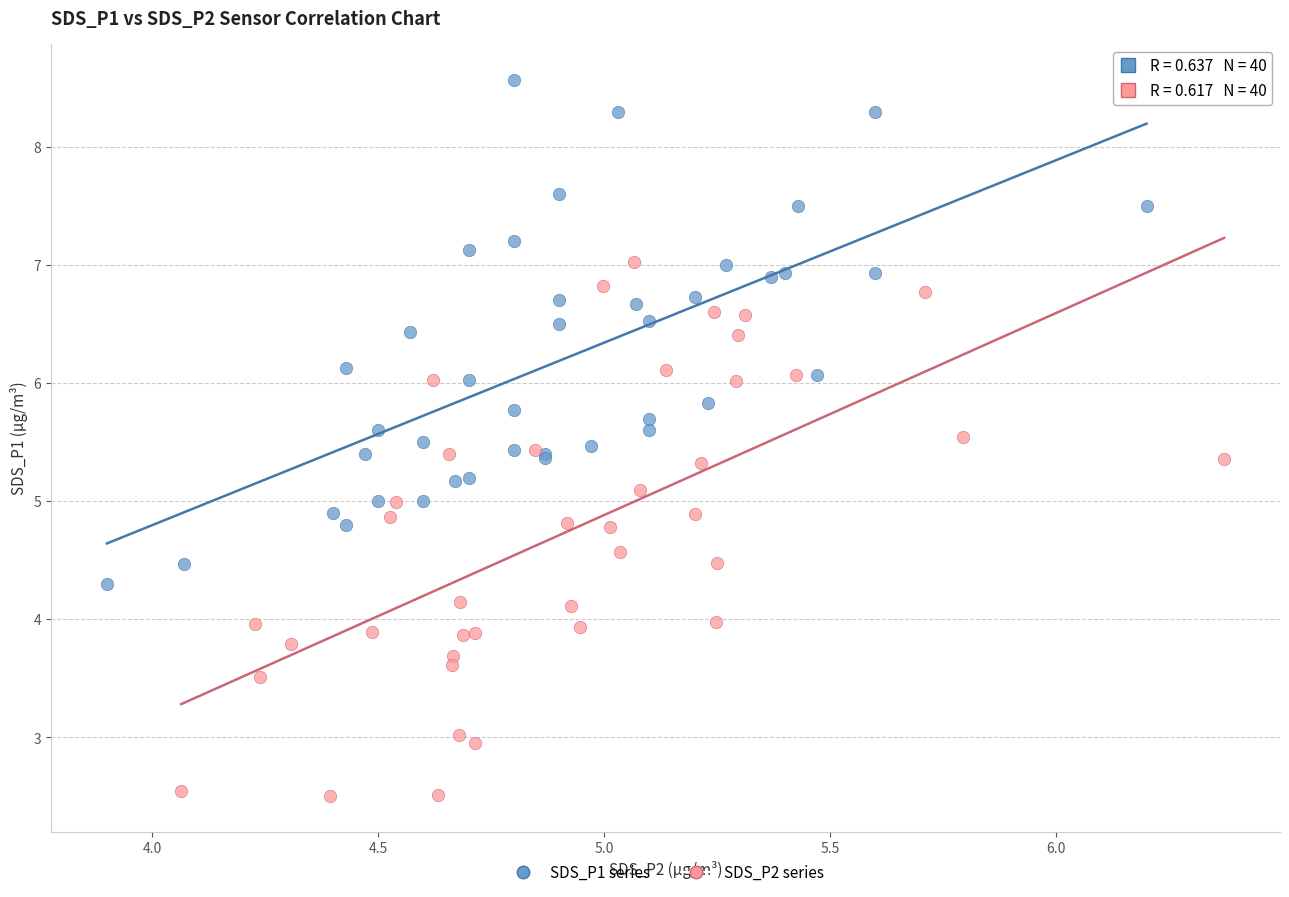

Which series contains the highest Y value?

SDS_P1 series